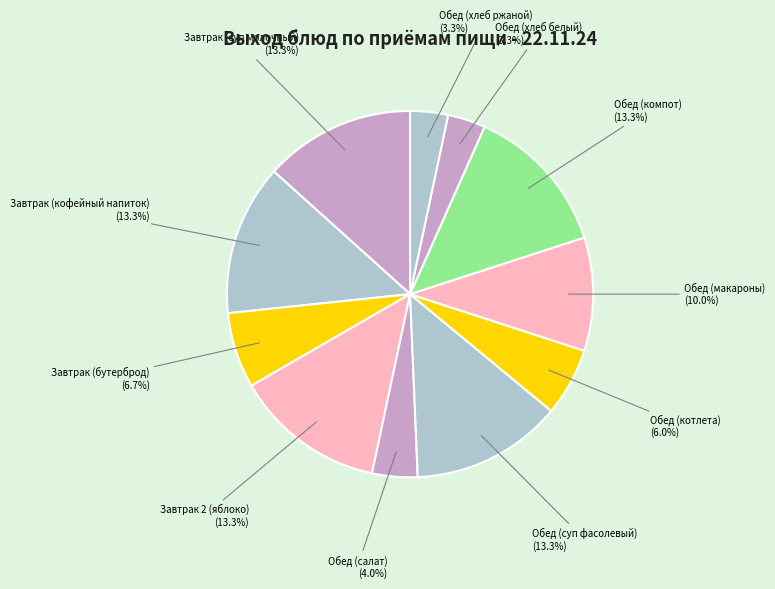

How much of the chart is everything except Завтрак 2 (яблоко)?

86.7%